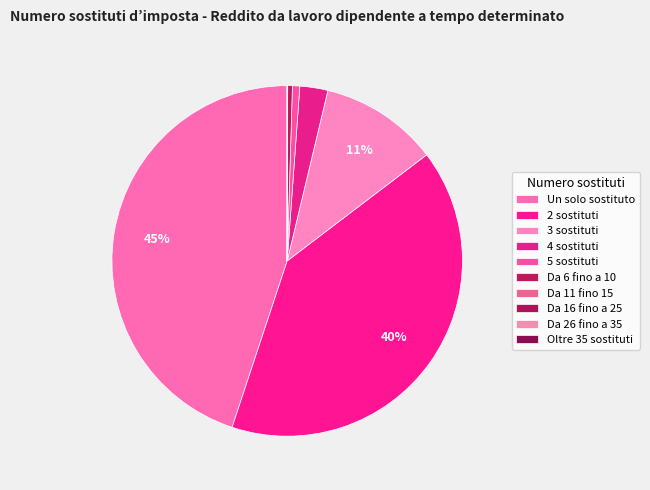

To the nearest percent, what is the difference between the 5 sostituti and 3 sostituti slice percentages?

10%